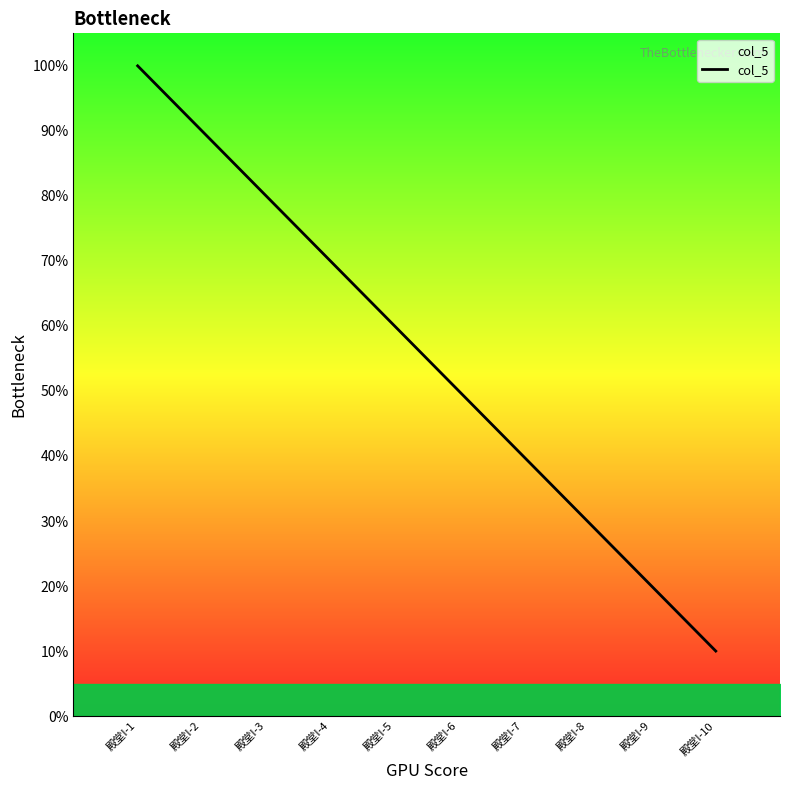

Which has a higher value, 殿堂I-10 or 殿堂I-7?

殿堂I-7